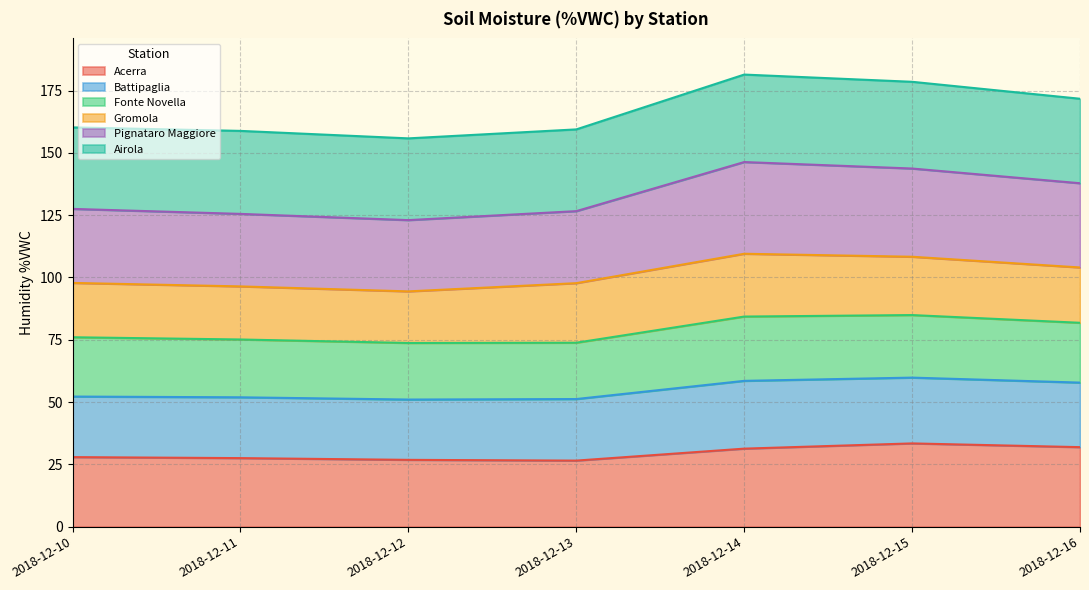

What is the total value across all series at 2018-12-13?

159.4